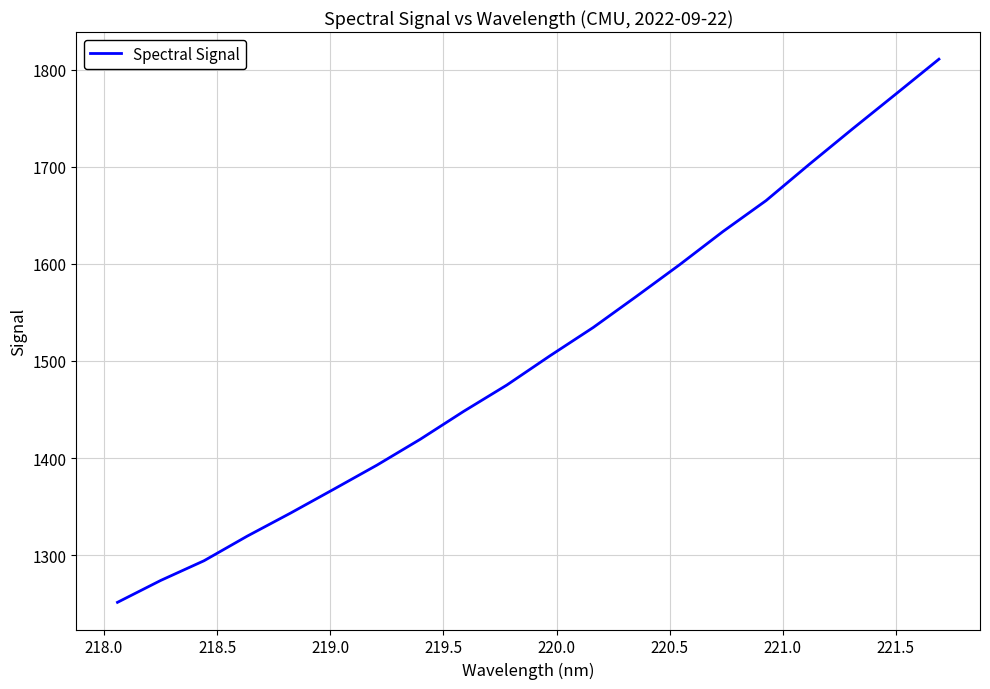

How many distinct data groups are displayed?

1